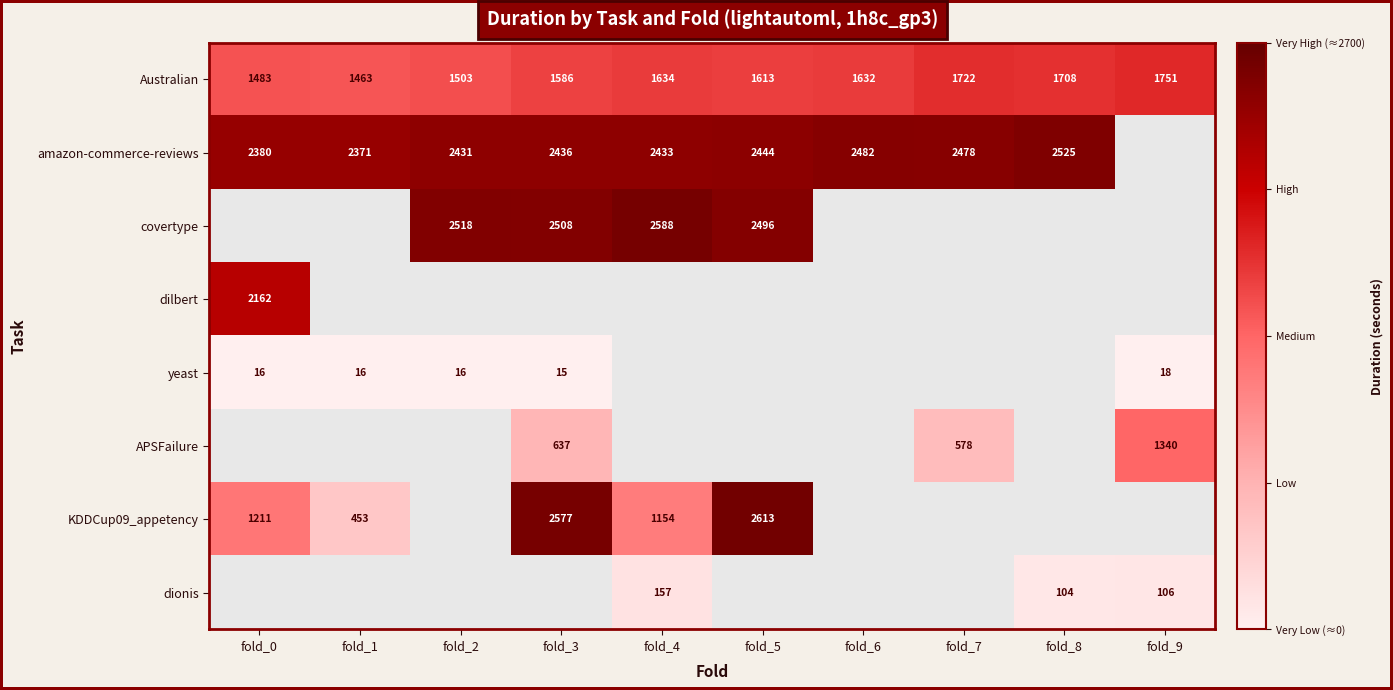

Between fold_5 and fold_1, which is larger?

fold_5